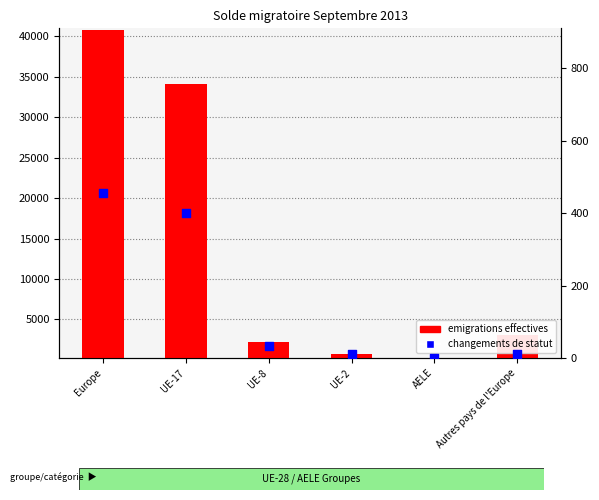

Which series reaches the minimum Y coordinate?

changements de statut